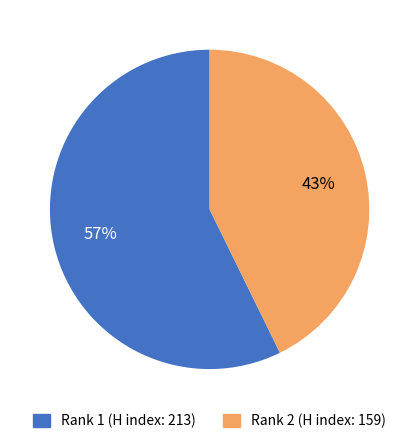

To the nearest percent, what is the average slice percentage?

50%